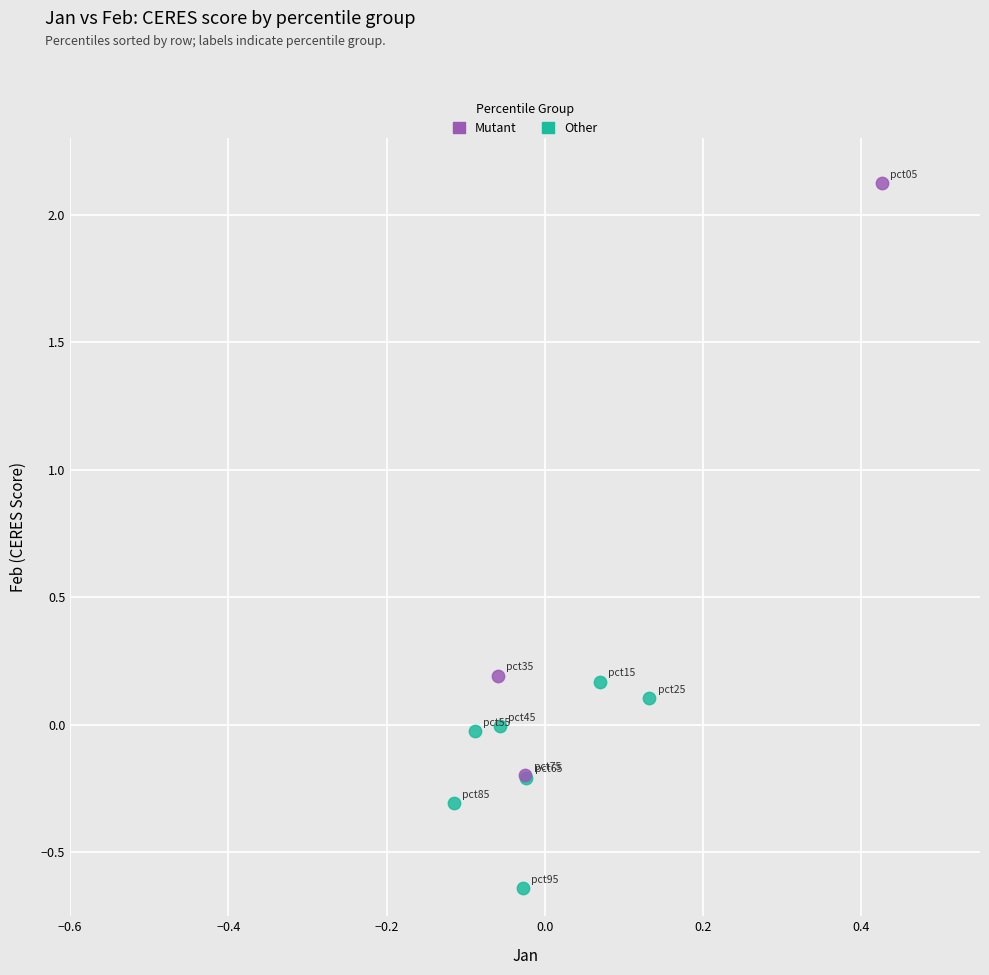

Which series contains the lowest Y value?

Other